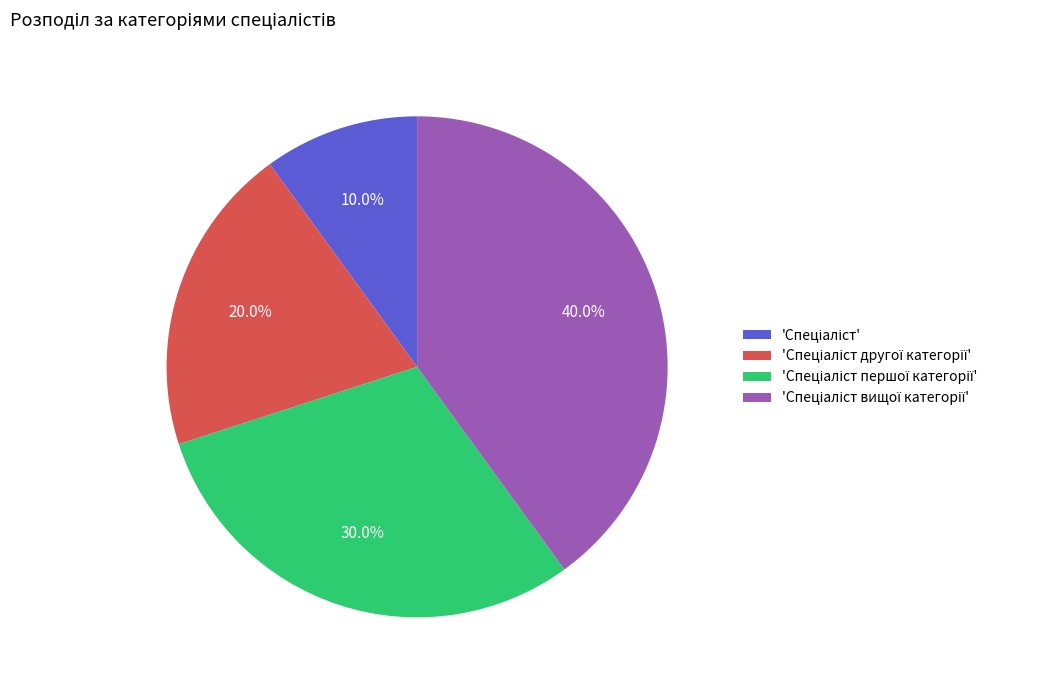

Is there any slice that represents more than half of the pie?

No